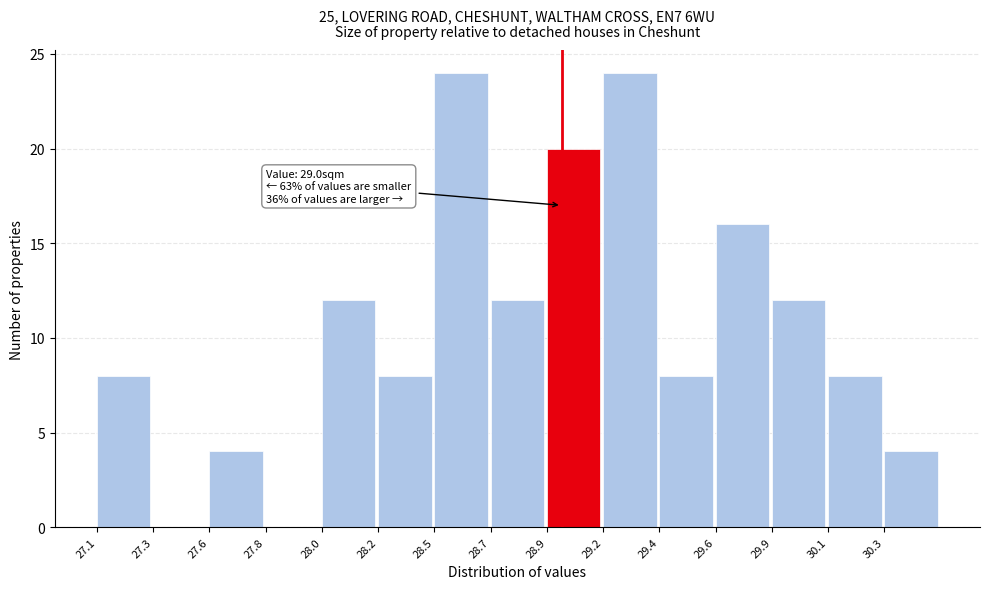

Reading left to right, list all the values displayed in this chart.

27.1=8	27.3=0	27.6=4	27.8=0	28.0=12	28.2=8	28.5=24	28.7=12	28.9=20	29.2=24	29.4=8	29.6=16	29.9=12	30.1=8	30.3=4